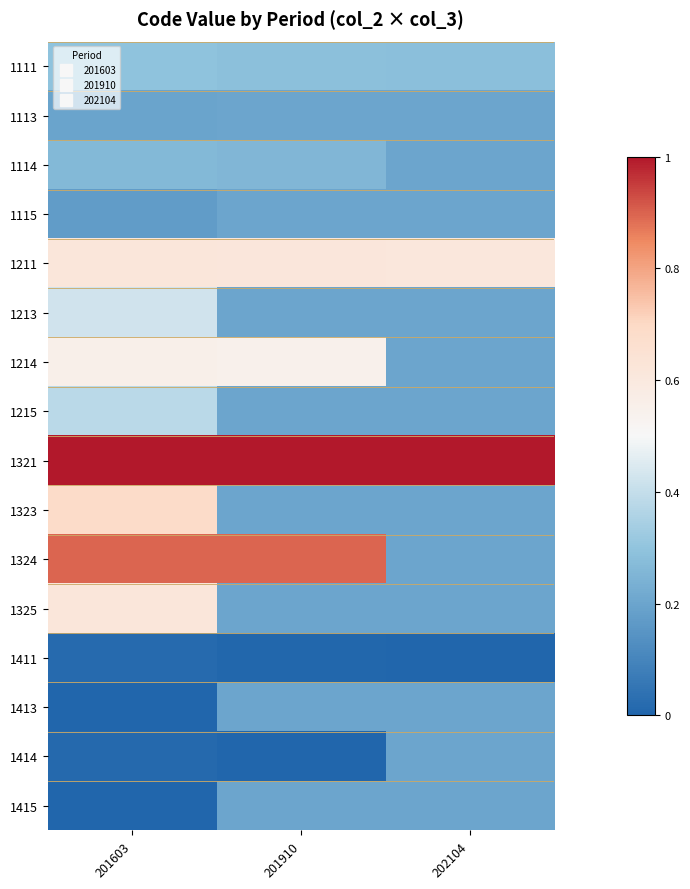

What is the total value across all series at 202104?

4.3